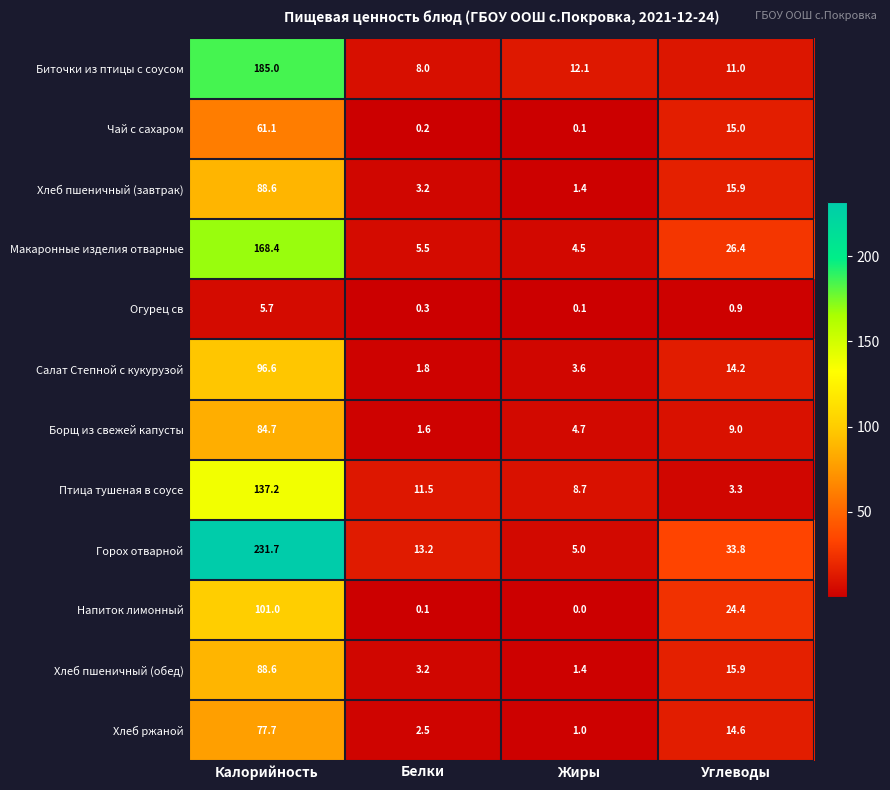

List the labels in order of Салат Степной с кукурузой value, smallest first.

Белки, Жиры, Углеводы, Калорийность